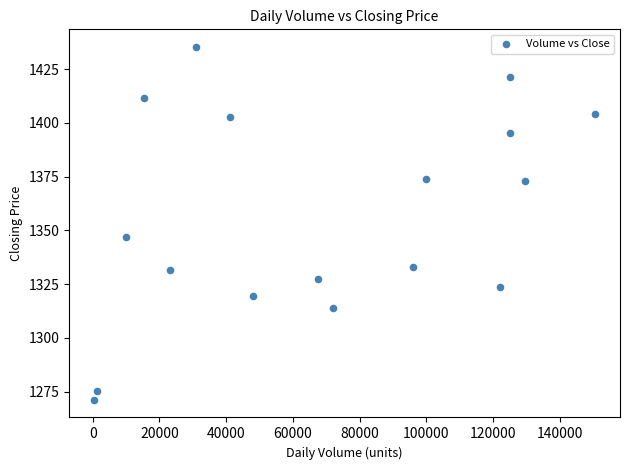

What is the range of Y values (max minus min)?

164.0